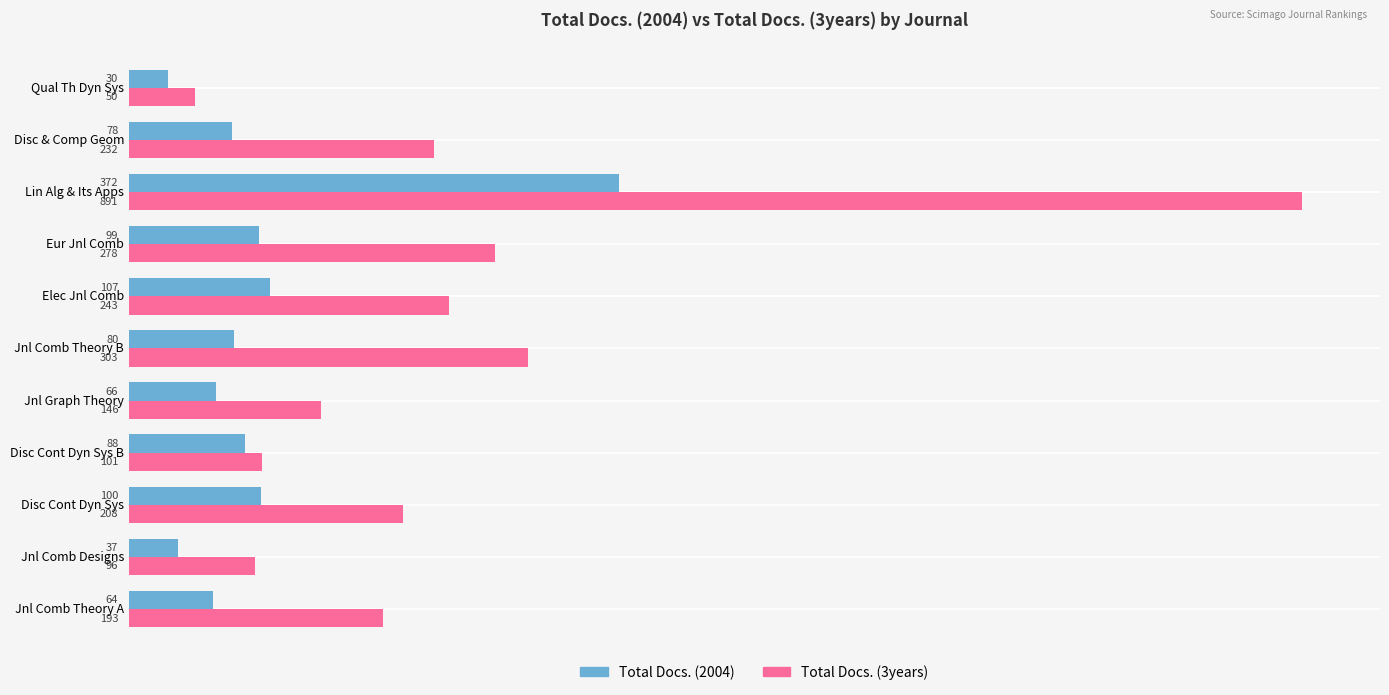

What is the average value of the Total Docs. (2004) series?

102